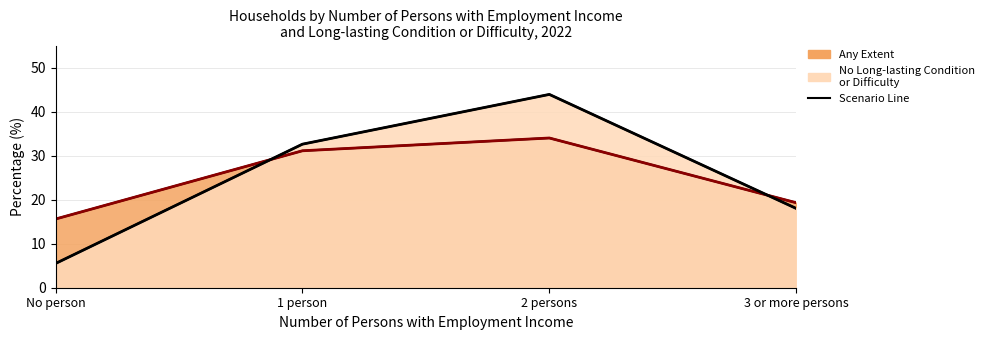

The No Long-lasting Condition or Difficulty (line) series shows 30.8 at 3 or more persons. True or false?

False